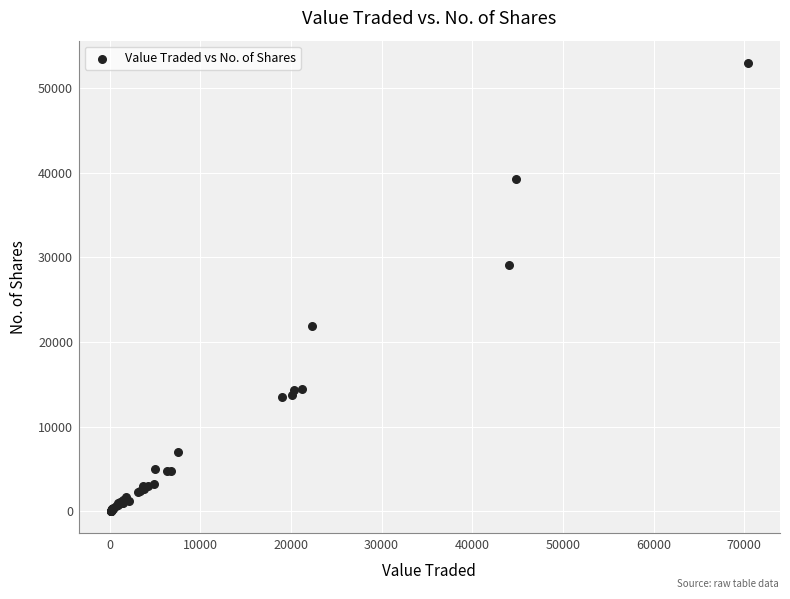

What Y value in the scatter plot is closest to 26509?

29094